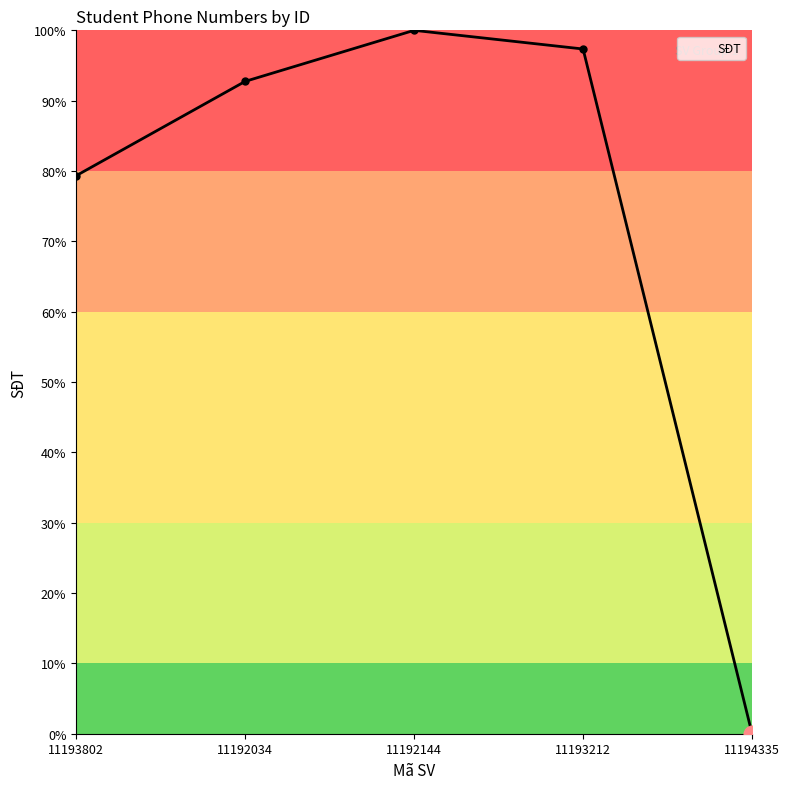

The chart shows a value of 100.0 at 11192144. True or false?

True